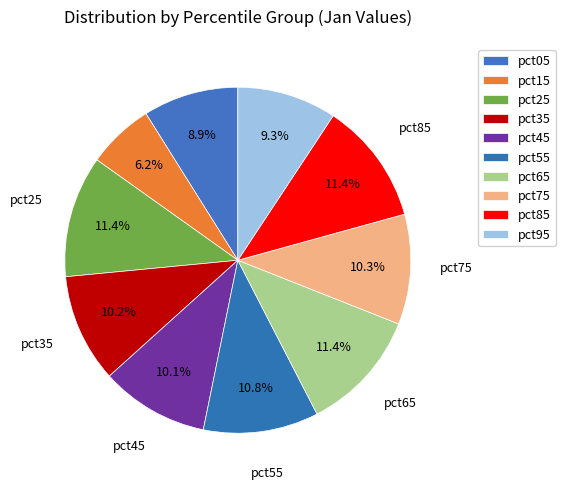

How many slices are in this pie chart?

10